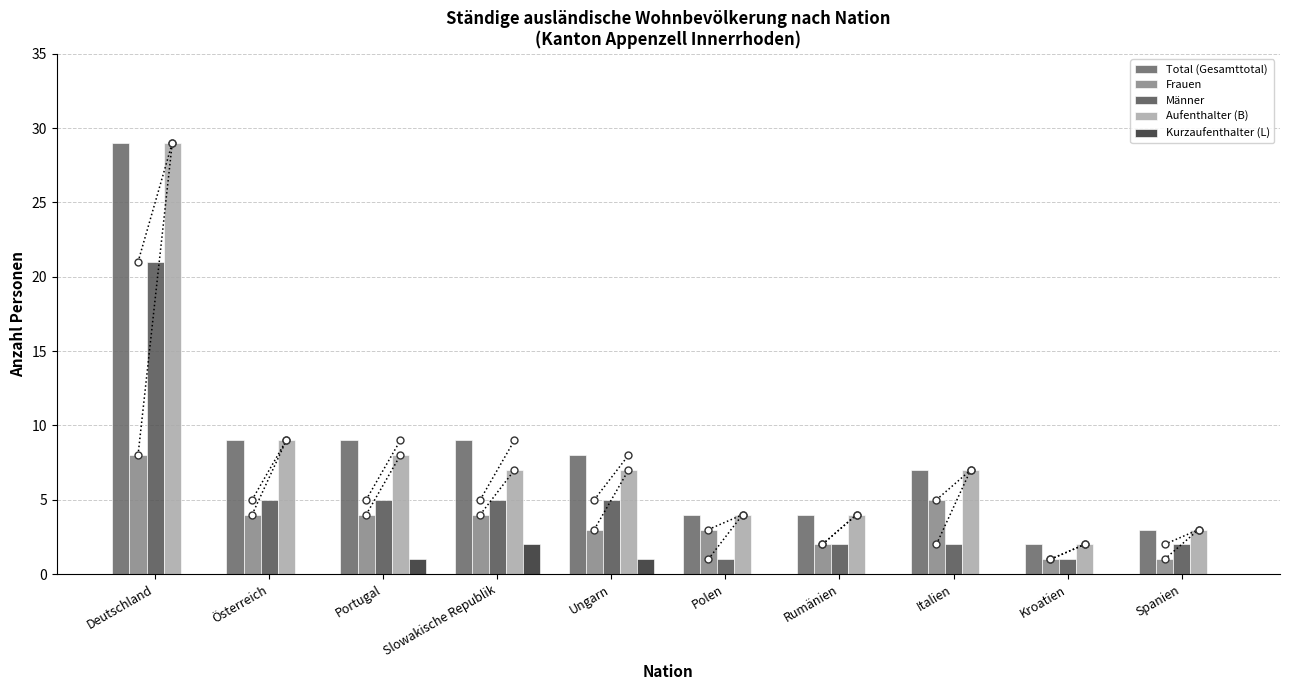

What is the sum of the Aufenthalter (B) values at Österreich and Polen?

13